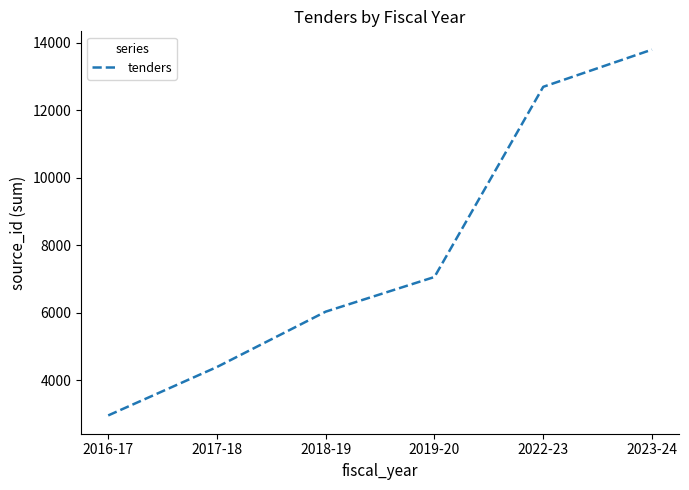

List the labels in order of value, largest first.

2023-24, 2022-23, 2019-20, 2018-19, 2017-18, 2016-17